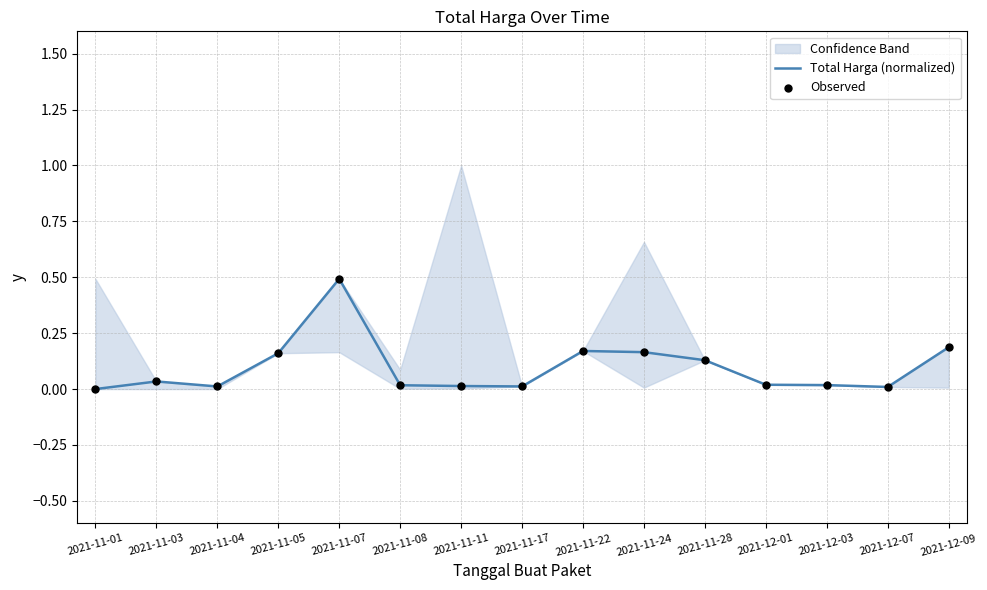

Which series contains the highest Y value?

Total Harga (normalized)